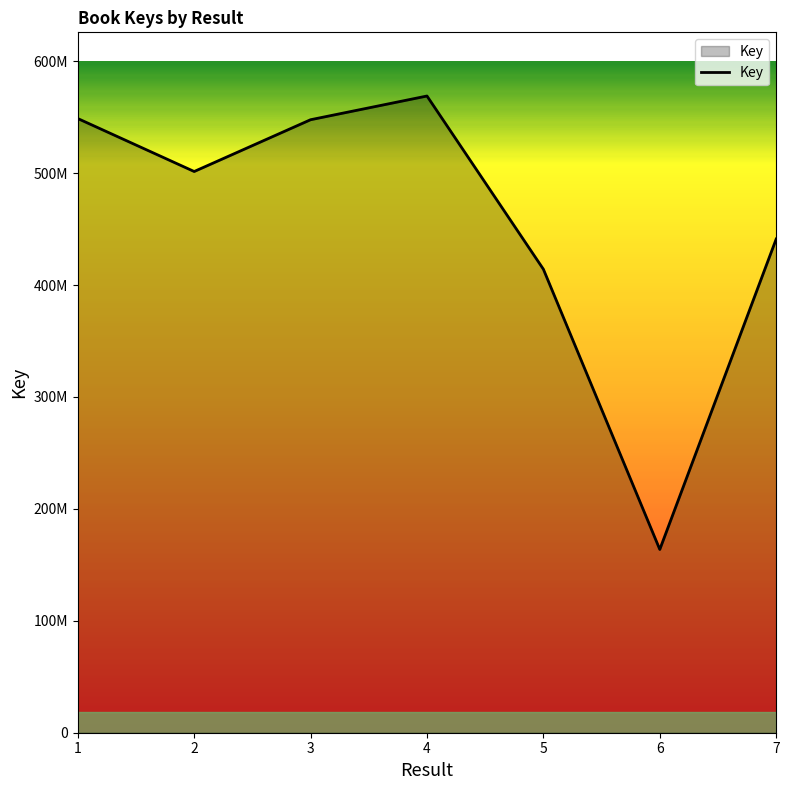

The value at 5 is 590200258. True or false?

False